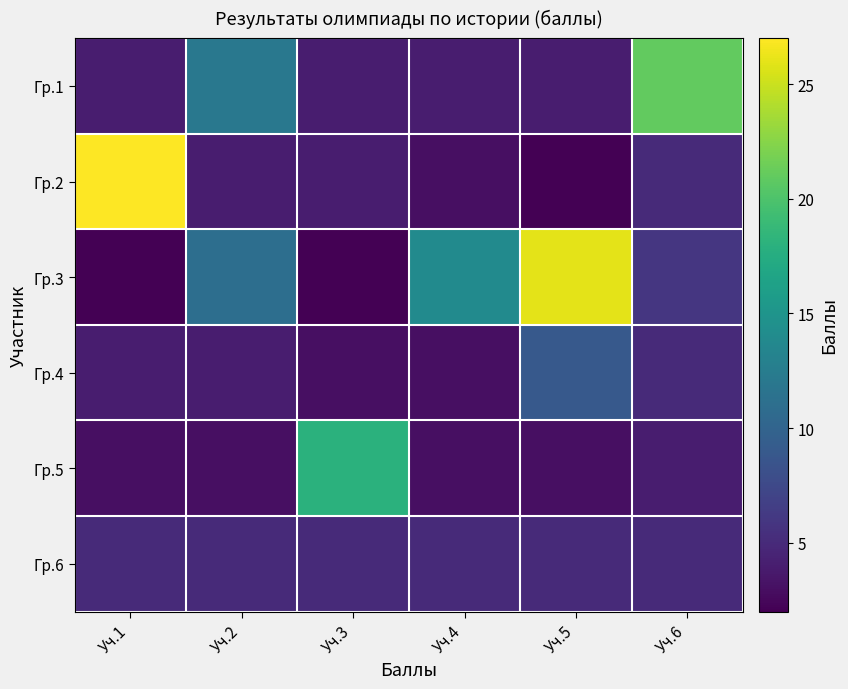

Reading left to right, transcribe all the data shown in this chart.

Гр.1: Уч.1=4	Уч.2=12	Уч.3=4	Уч.4=4	Уч.5=4	Уч.6=21
Гр.2: Уч.1=27	Уч.2=4	Уч.3=4	Уч.4=3	Уч.5=2	Уч.6=5
Гр.3: Уч.1=2	Уч.2=11	Уч.3=2	Уч.4=14	Уч.5=26	Уч.6=6
Гр.4: Уч.1=4	Уч.2=4	Уч.3=3	Уч.4=3	Уч.5=9	Уч.6=5
Гр.5: Уч.1=3	Уч.2=3	Уч.3=18	Уч.4=3	Уч.5=3	Уч.6=4
Гр.6: Уч.1=5	Уч.2=5	Уч.3=5	Уч.4=5	Уч.5=5	Уч.6=5